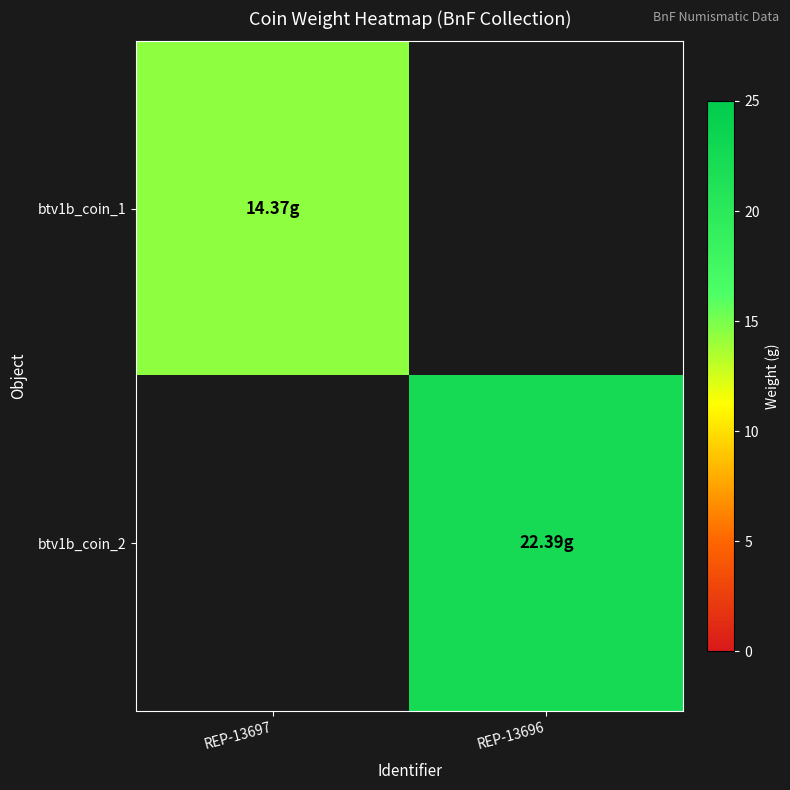

Which category has the highest value in the btv1b_coin_1 series?

REP-13697